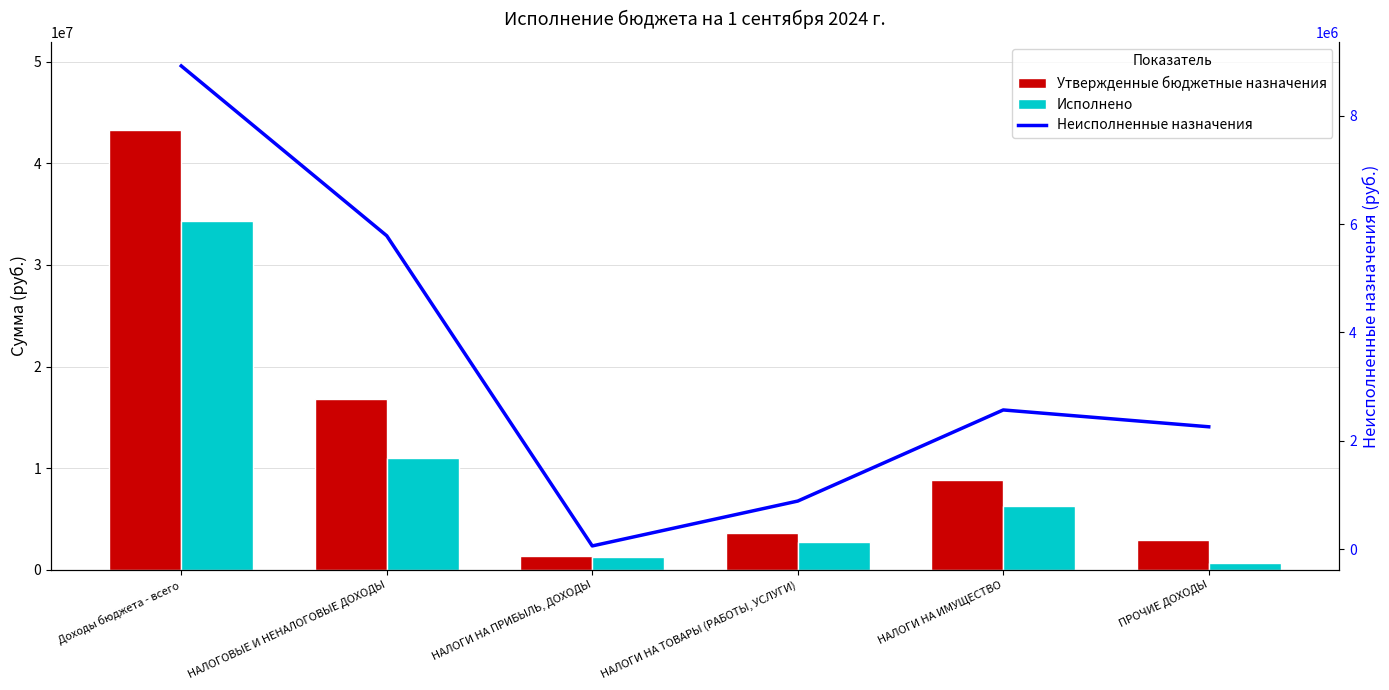

Which has a higher value, НАЛОГИ НА ИМУЩЕСТВО or НАЛОГИ НА ПРИБЫЛЬ, ДОХОДЫ?

НАЛОГИ НА ИМУЩЕСТВО